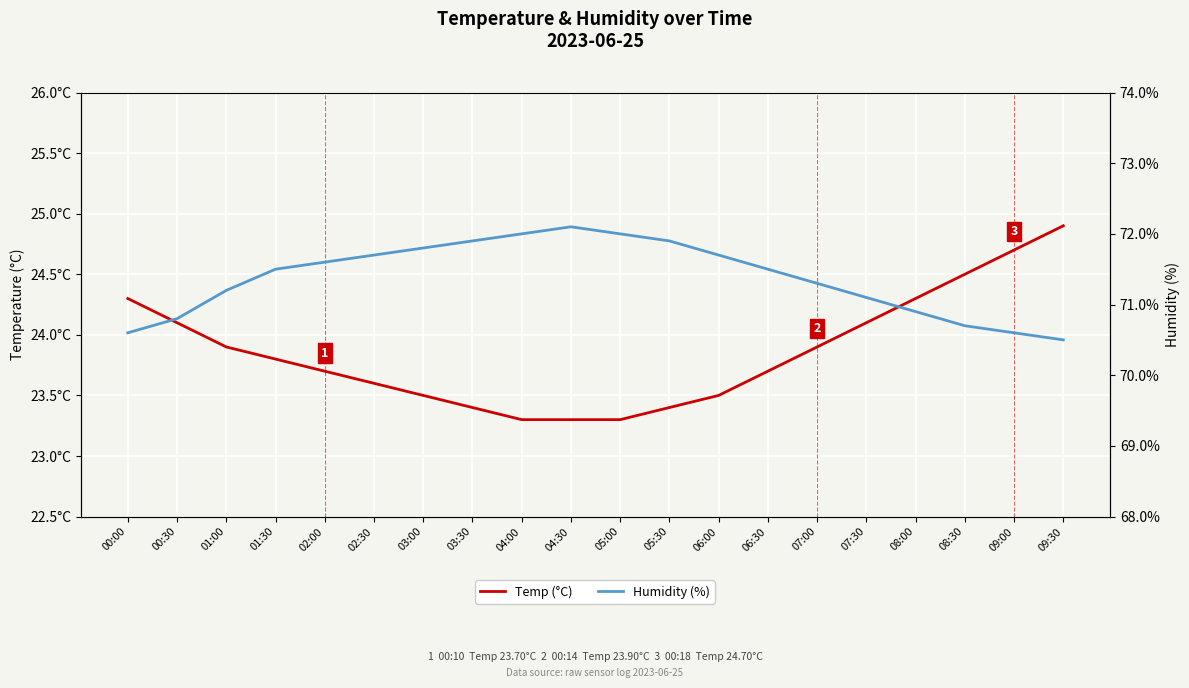

True or false: Temp (°C) has more than 0 points higher than both neighbors.

False